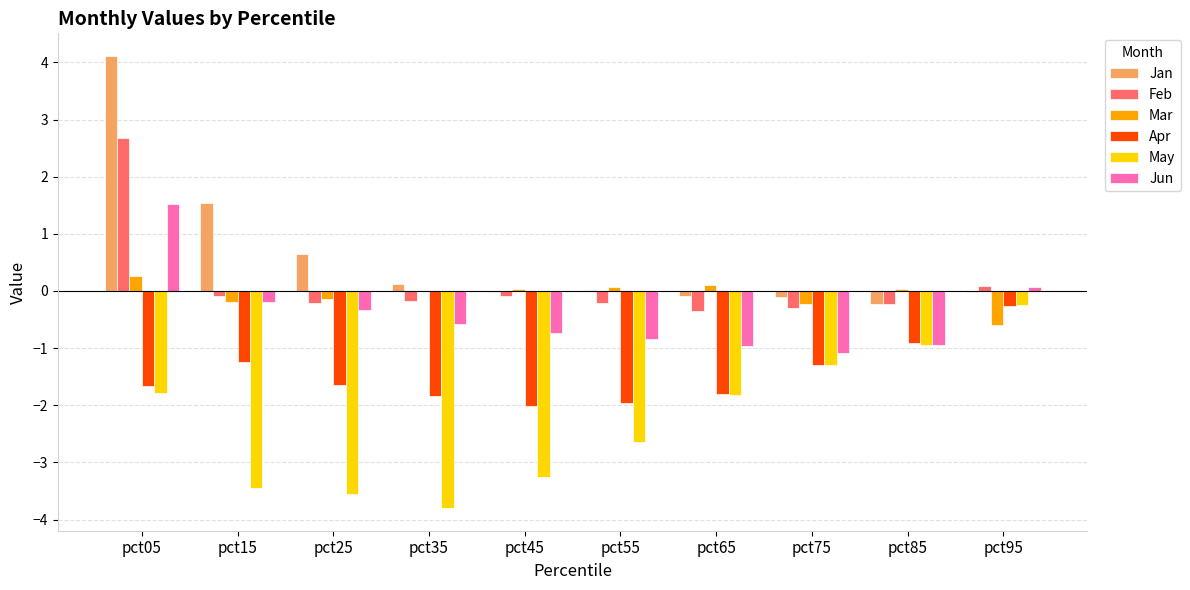

What are all the series names shown in the legend?

Jan, Feb, Mar, Apr, May, Jun